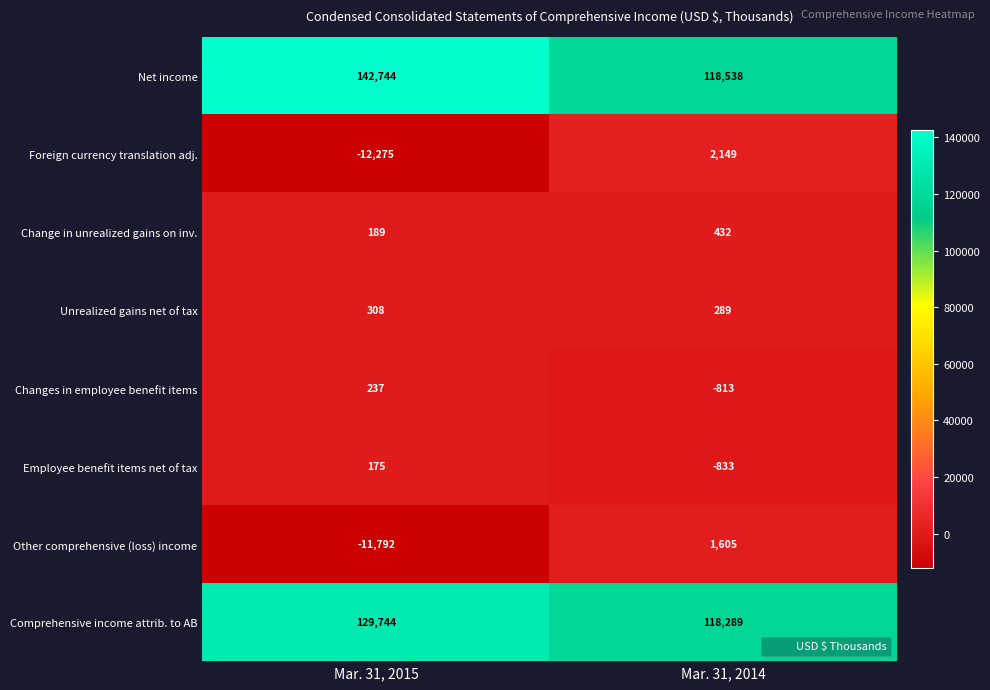

True or false: Changes in employee benefit items has a value of -520 at Mar. 31, 2014.

False